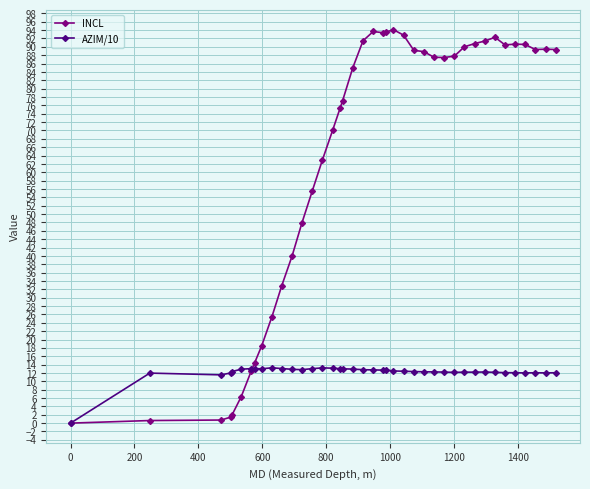

List the series in order of their peak value, lowest first.

AZIM/10, INCL